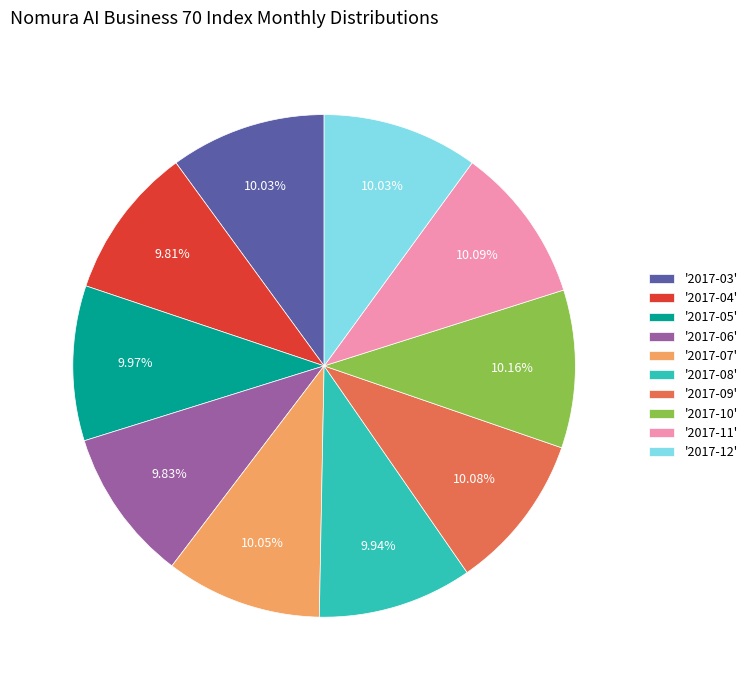

What is the ratio of the value at '2017-04' to the value at '2017-09'?

1.0